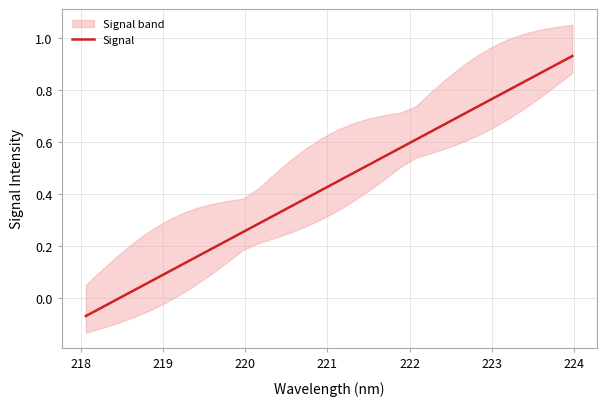

Is it true that the value at 225 is 0.1?

False